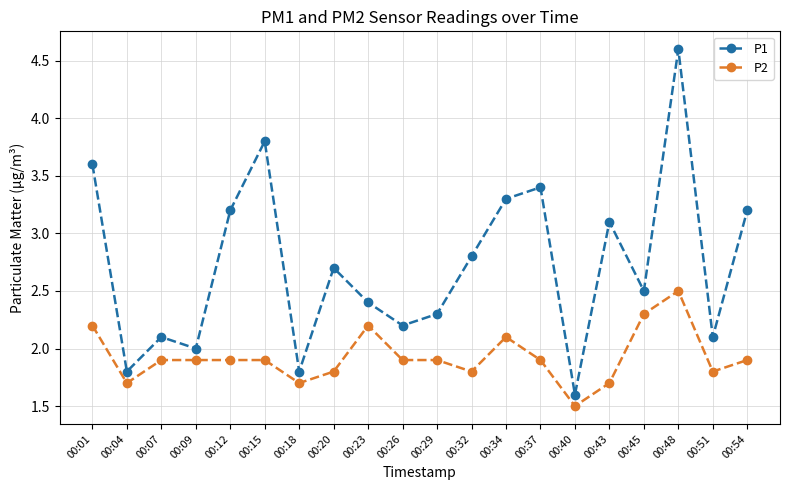

What is the maximum value shown in the chart?

4.6